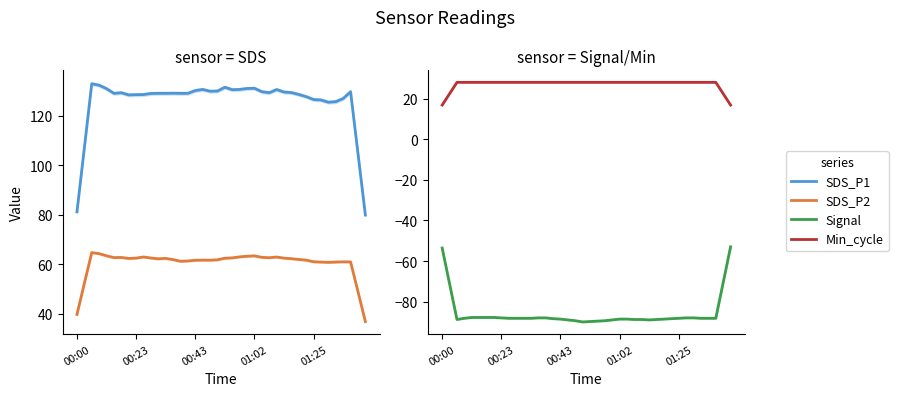

True or false: SDS_P2 and Min_cycle intersect in this chart.

False